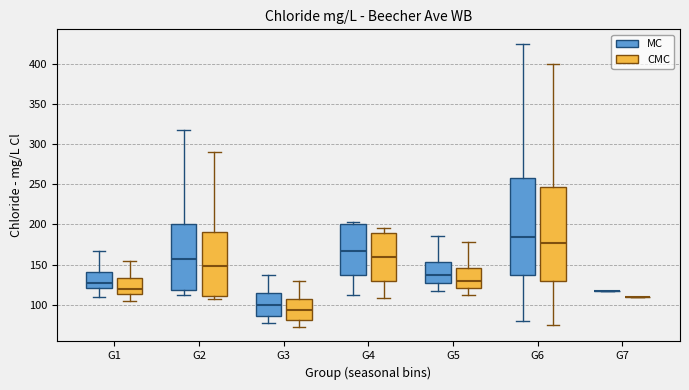

Reading left to right, read every box against the y-axis: the position of its median line, the range the box covers, and the ends of its whiskers. The values are not printed on the chart, so give them approximately, as read against the axis.

G1 (MC): median 130, box 120 to 140, whiskers 110 to 170
G1 (CMC): median 120, box 115 to 135, whiskers 105 to 155
G2 (MC): median 160, box 120 to 200, whiskers 115 to 320
G2 (CMC): median 150, box 110 to 190, whiskers 105 to 290
G3 (MC): median 100, box 85 to 115, whiskers 80 to 140
G3 (CMC): median 95, box 80 to 105, whiskers 70 to 130
G4 (MC): median 165, box 135 to 200, whiskers 115 to 205
G4 (CMC): median 160, box 130 to 190, whiskers 110 to 195
G5 (MC): median 140, box 130 to 155, whiskers 120 to 185
G5 (CMC): median 130, box 120 to 145, whiskers 110 to 180
G6 (MC): median 185, box 140 to 260, whiskers 80 to 425
G6 (CMC): median 175, box 130 to 245, whiskers 75 to 400
G7 (MC): box collapsed to a line at 120, whiskers 120 to 120
G7 (CMC): box collapsed to a line at 110, whiskers 110 to 110